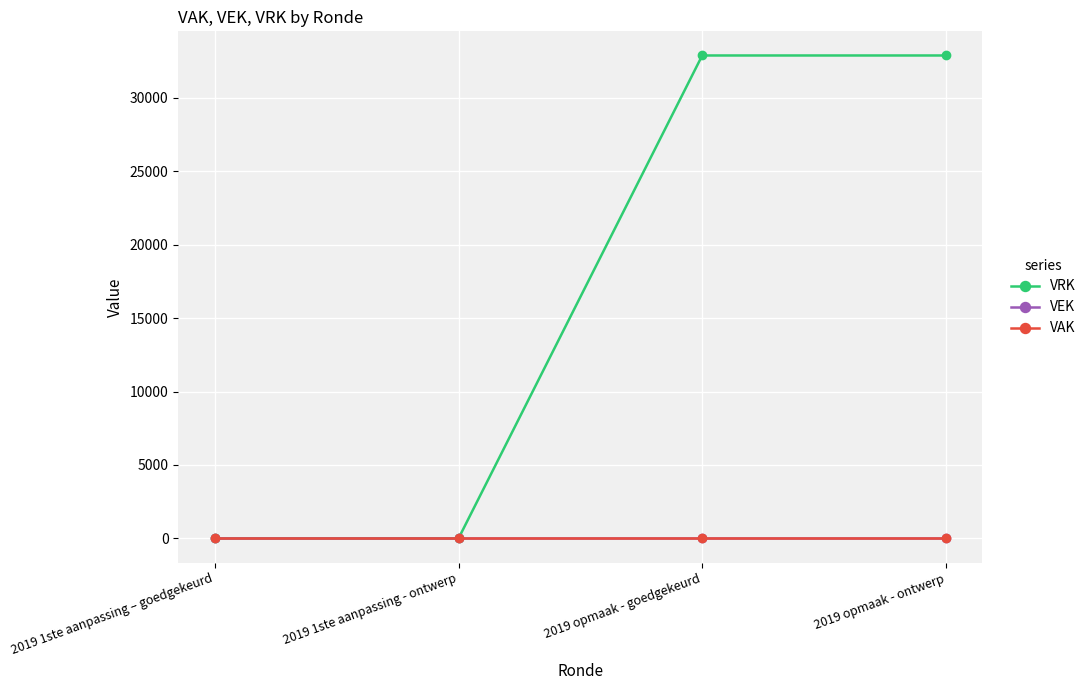

Rank the series by their maximum value, from highest to lowest.

VRK, VEK, VAK